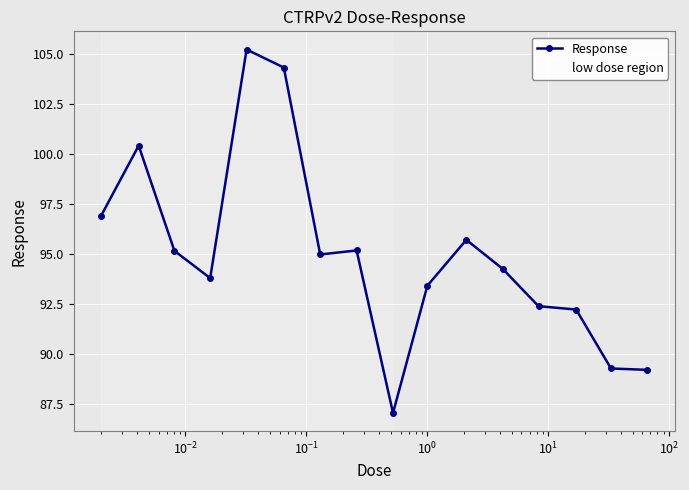

What is the minimum value shown in the chart?

87.1